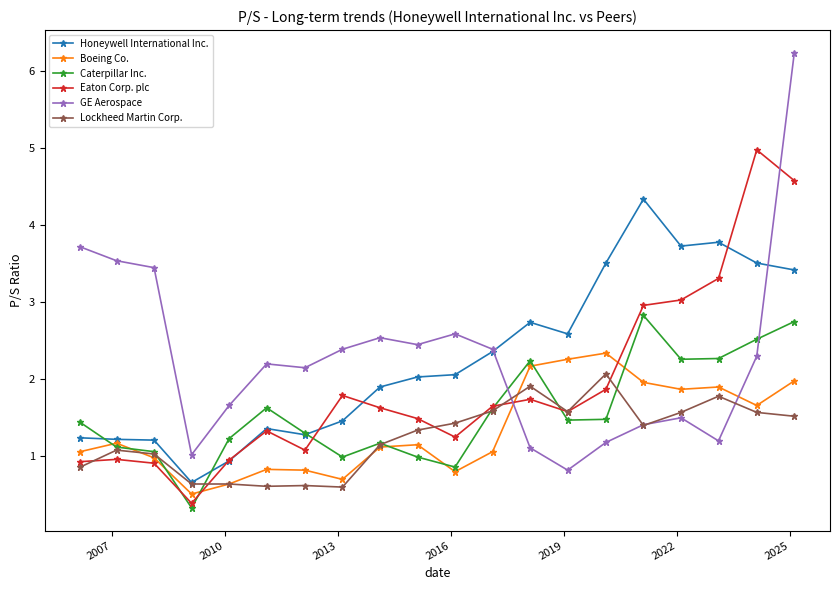

What is the maximum value shown in the chart?

6.2